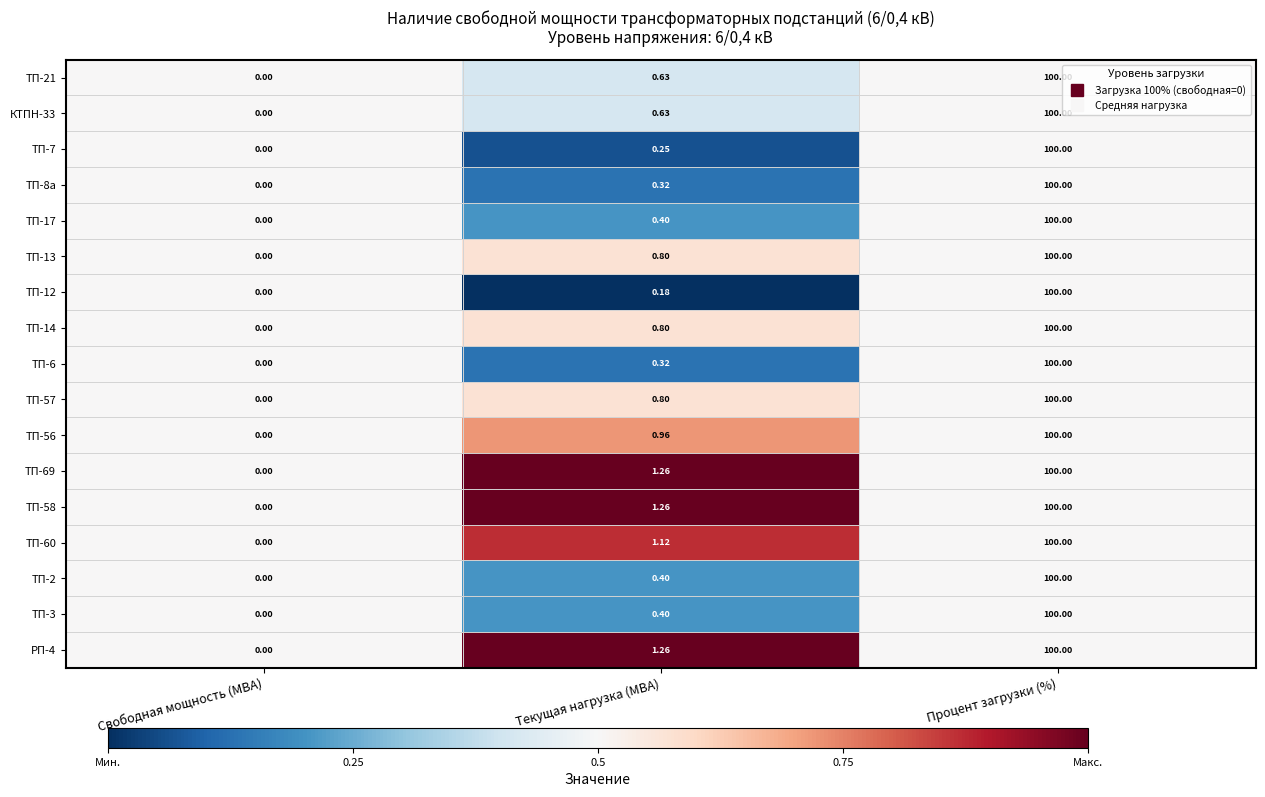

At which category is the sum across all series the highest?

Процент загрузки (%)